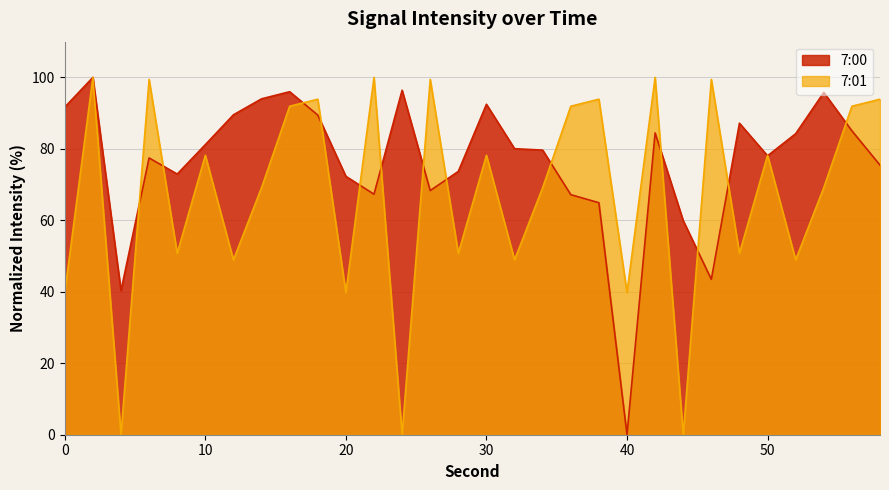

Reading left to right, what are all the values shown in this chart?

7:00: 0=91.7	2=100.0	4=40.3	6=77.5	8=72.9	10=81.2	12=89.5	14=94.0	16=96.0	18=89.5	20=72.3	22=67.3	24=96.4	26=68.3	28=73.7	30=92.5	32=80.0	34=79.7	36=67.2	38=64.9	40=0.0	42=84.5	44=59.9	46=43.5	48=87.2	50=78.1	52=84.2	54=95.8	56=85.0	58=75.5
7:01: 0=39.8	2=100.0	4=0.0	6=99.4	8=50.8	10=78.2	12=48.9	14=69.2	16=91.9	18=93.9	20=39.8	22=100.0	24=0.0	26=99.4	28=50.8	30=78.2	32=48.9	34=69.2	36=91.9	38=93.9	40=39.8	42=100.0	44=0.0	46=99.4	48=50.8	50=78.2	52=48.9	54=69.2	56=91.9	58=93.9